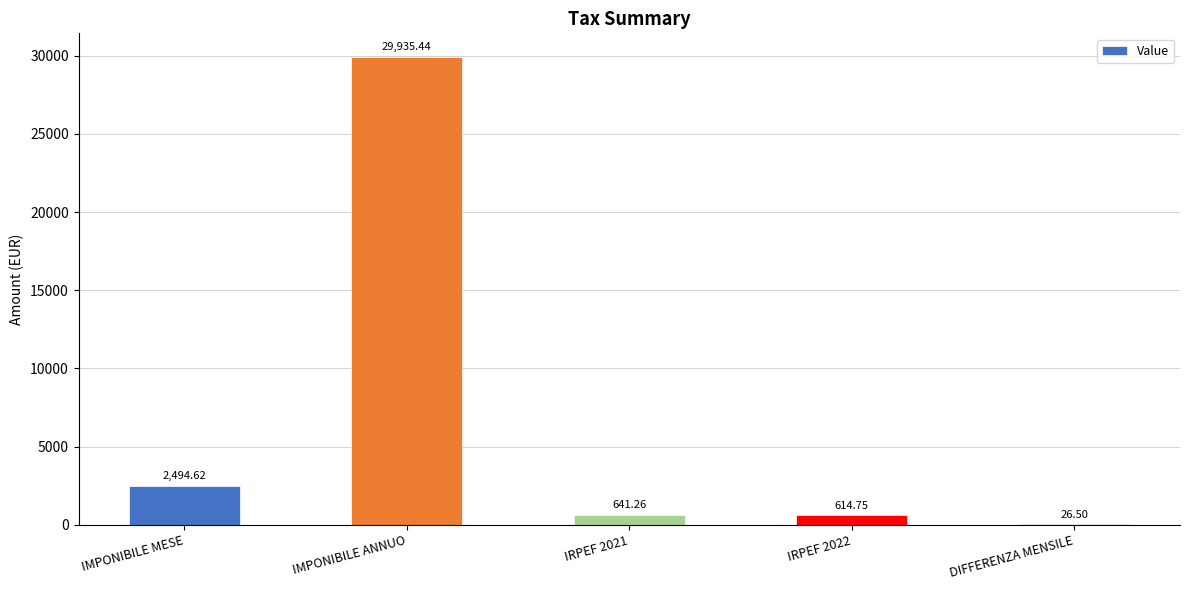

How many values exceed 641?

3